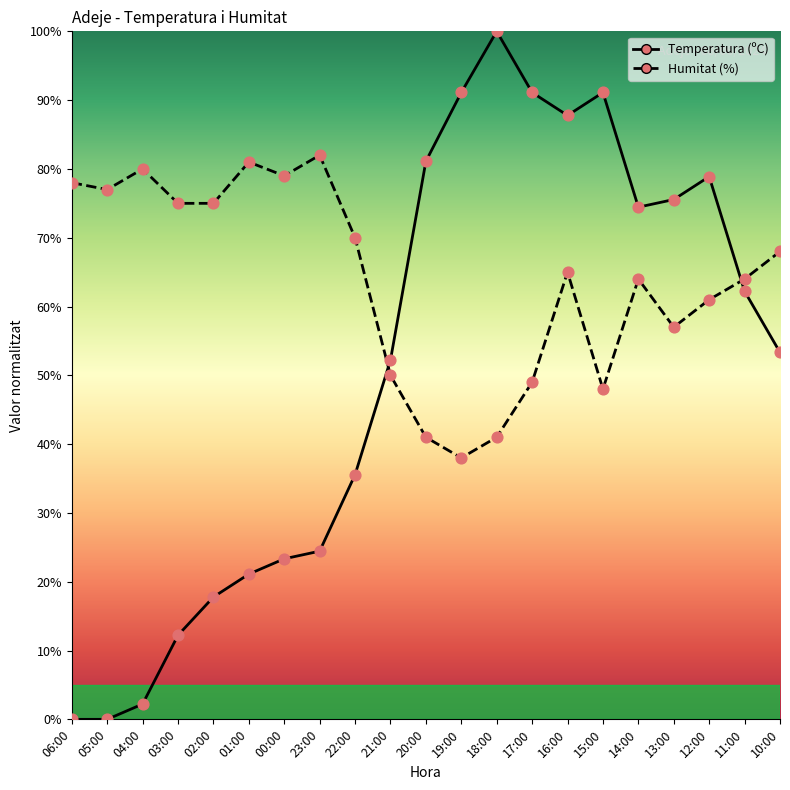

Which series has the largest total across all categories?

Humitat (%)